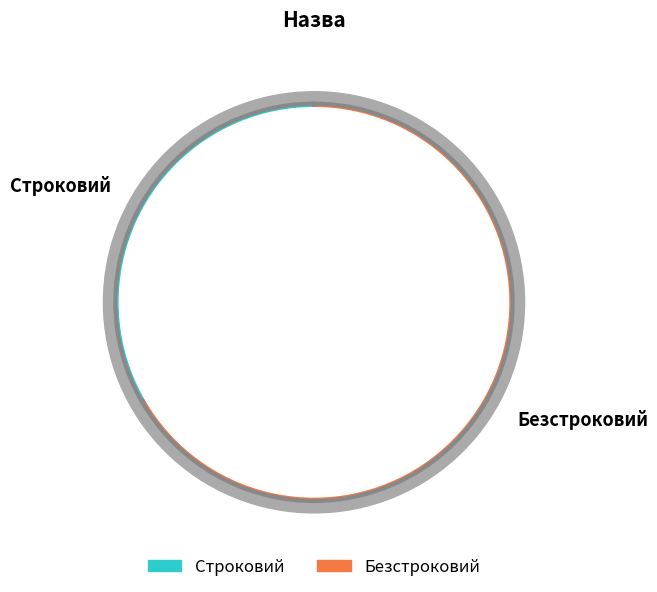

To the nearest percent, what percentage of the pie is Строковий?

33%